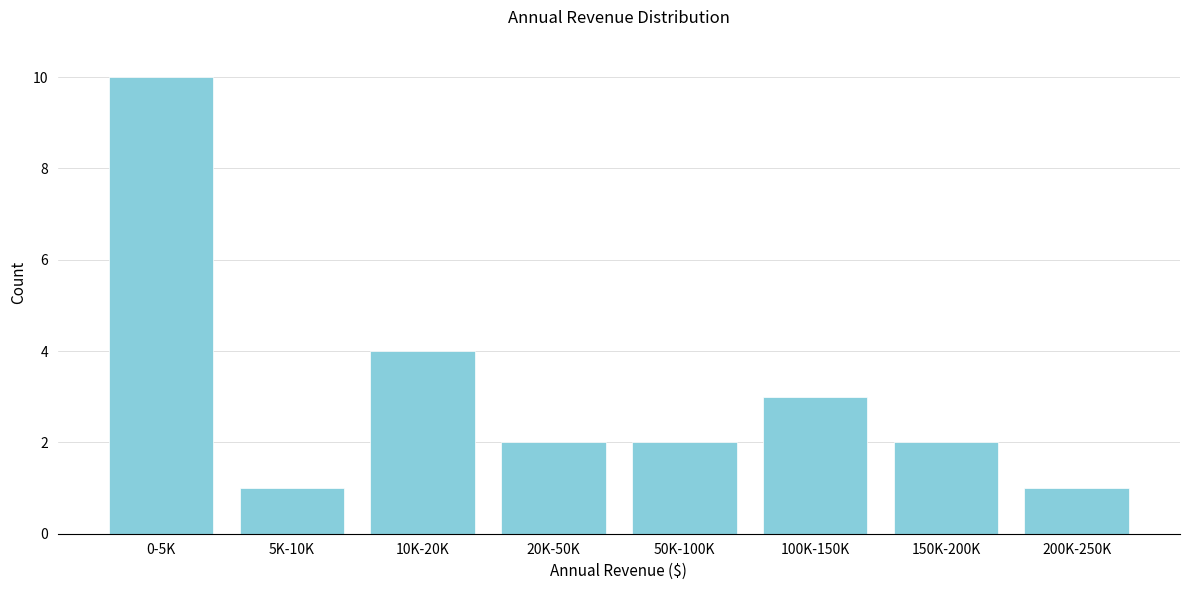

Reading right to left, transcribe all the data shown in this chart.

1	2	3	2	2	4	1	10